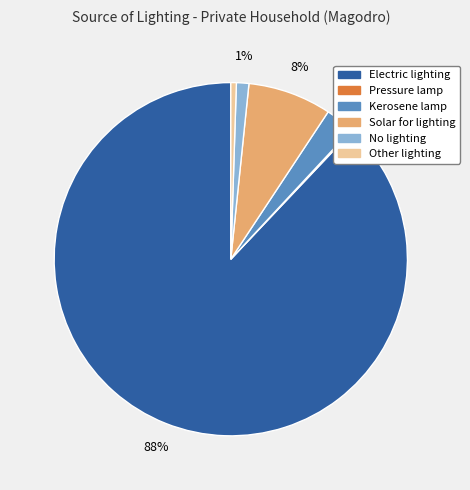

Which slice is the largest?

Electric lighting